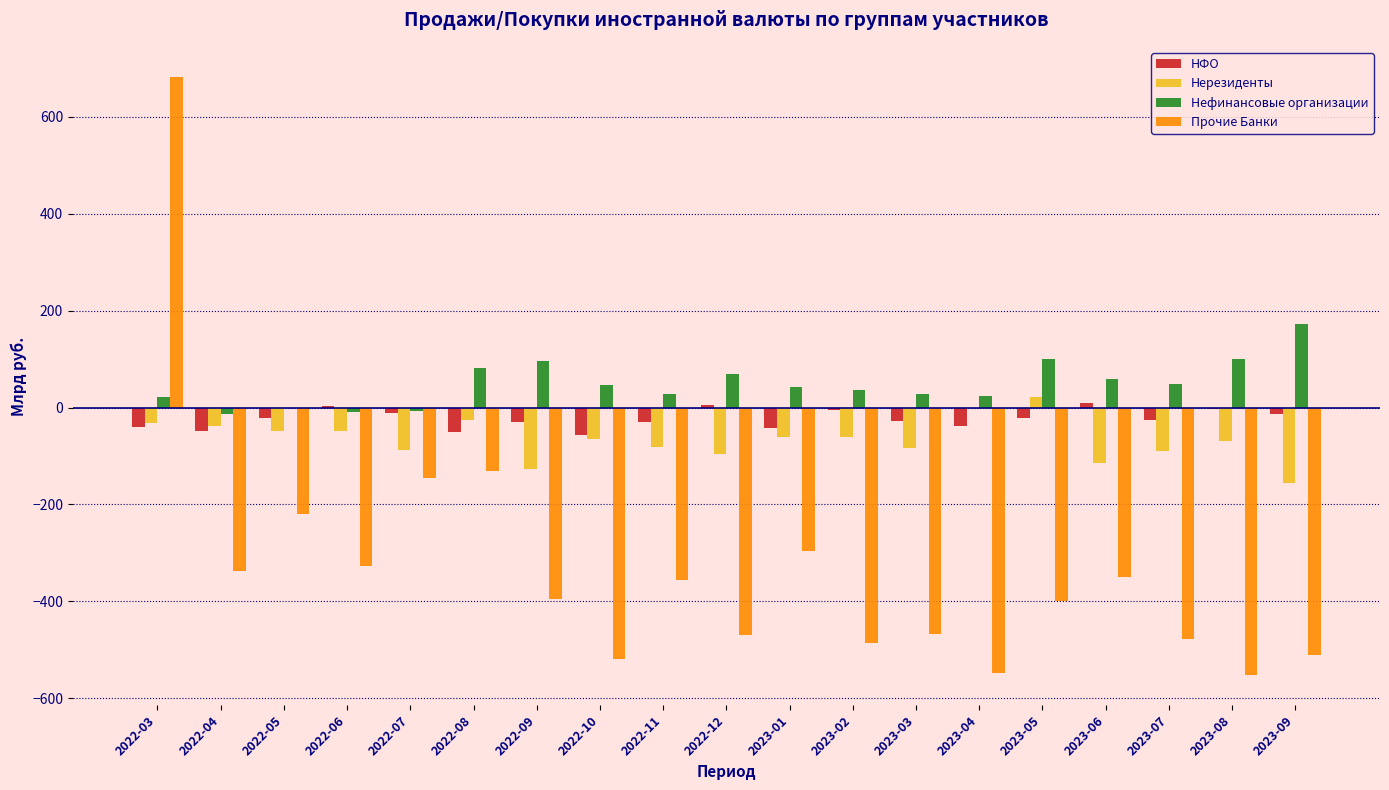

What is the sum of all Нерезиденты values?

-1258.9